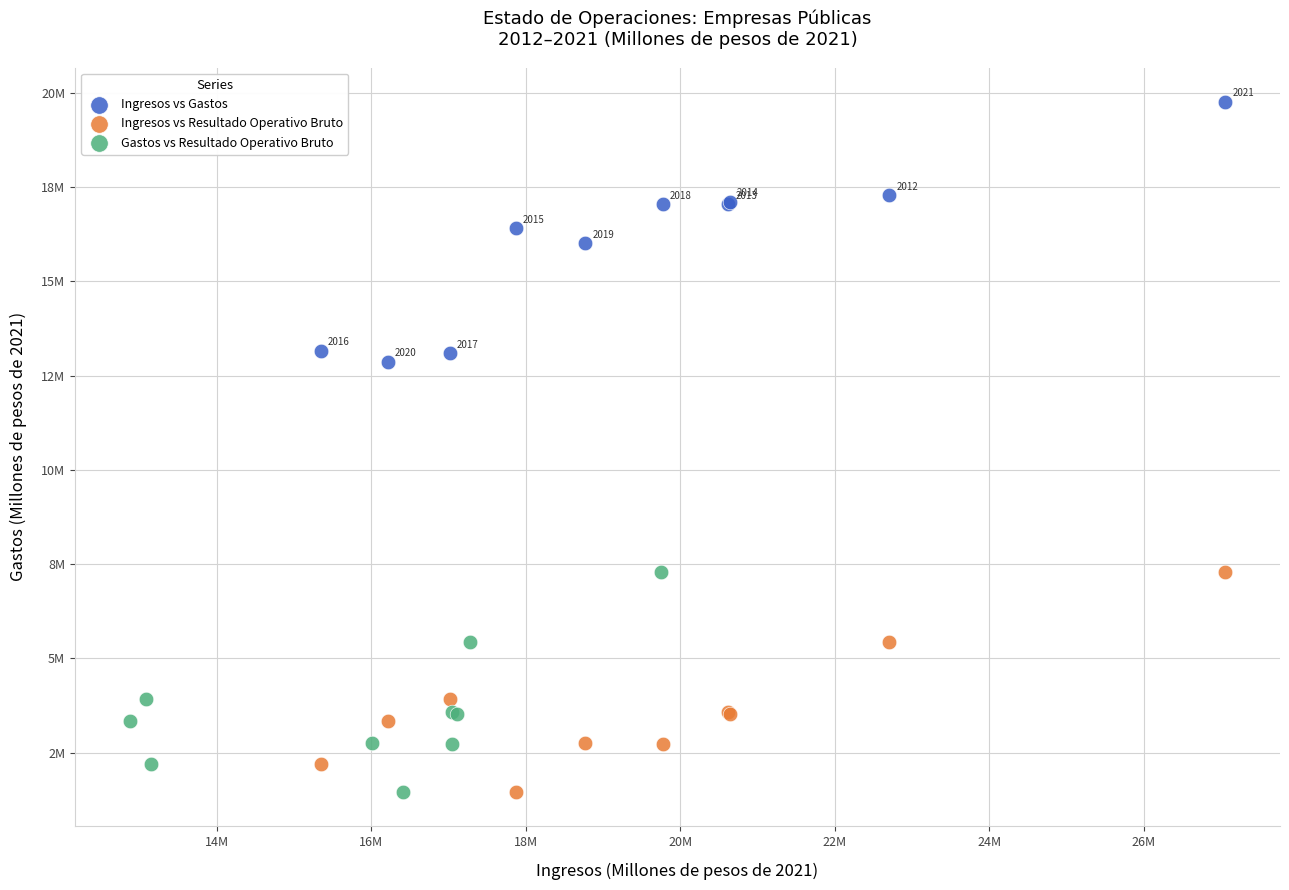

Which series contains the highest Y value?

Ingresos vs Gastos